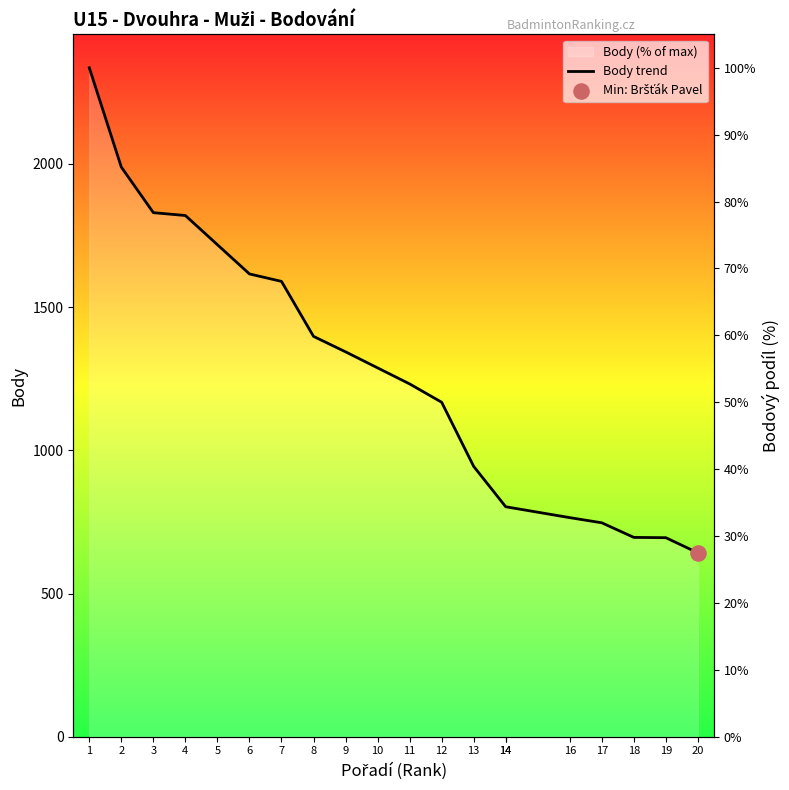

Which series reaches the minimum Y coordinate?

Body trend